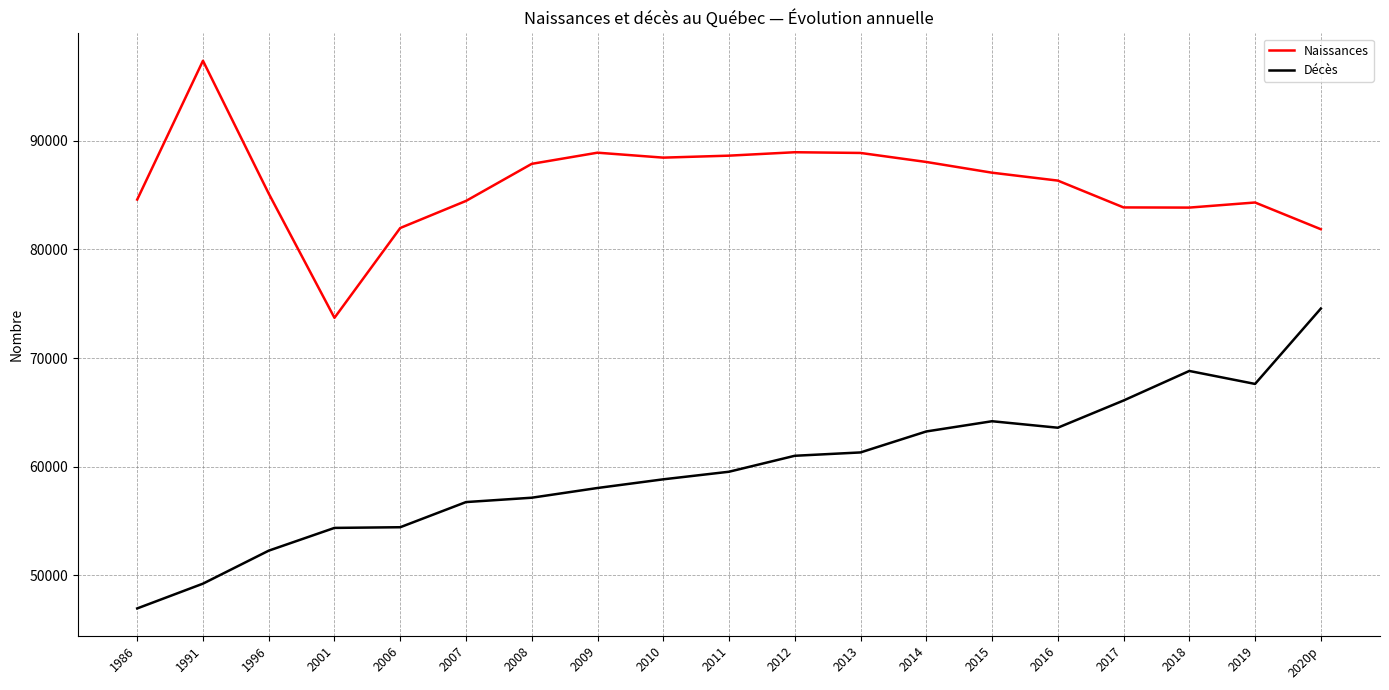

The value of Naissances at 2010 is 88436. True or false?

True